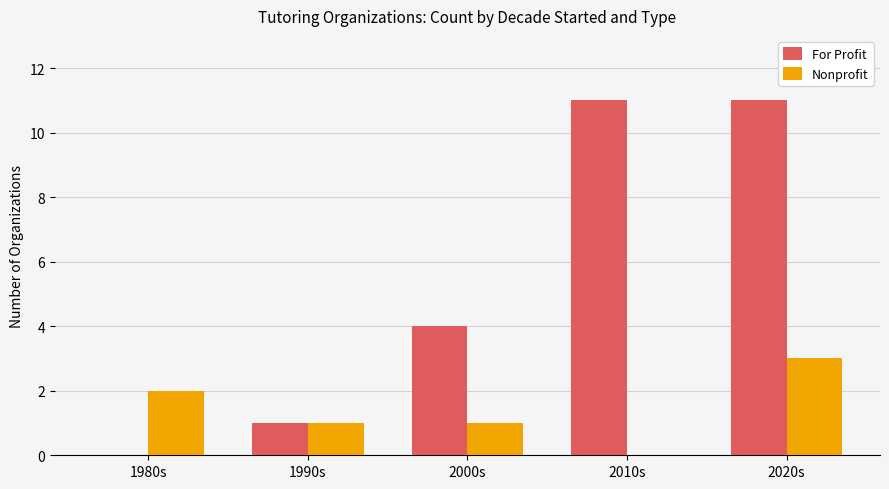

What is the highest value of the For Profit series?

11